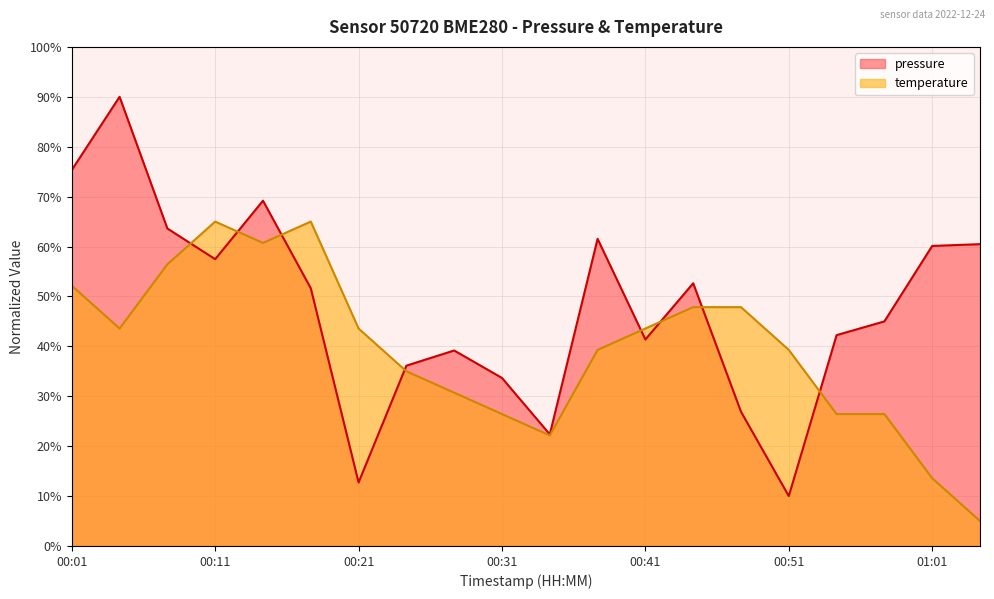

How many interior local valleys does the temperature series have?

3